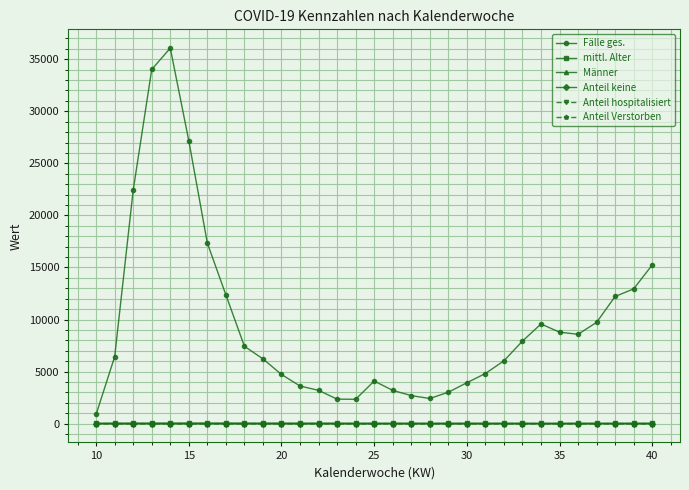

Which series has the largest total across all categories?

Fälle ges.